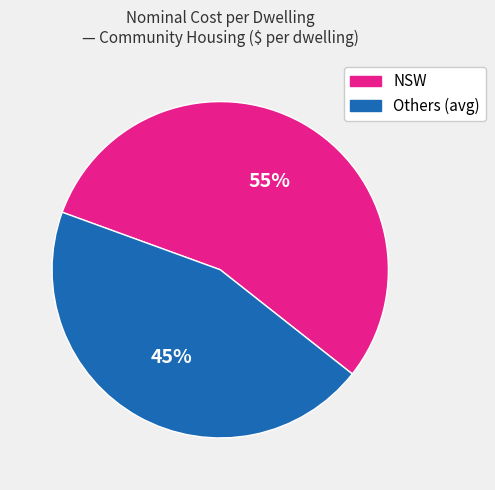

To the nearest percent, what is the average slice percentage?

50%